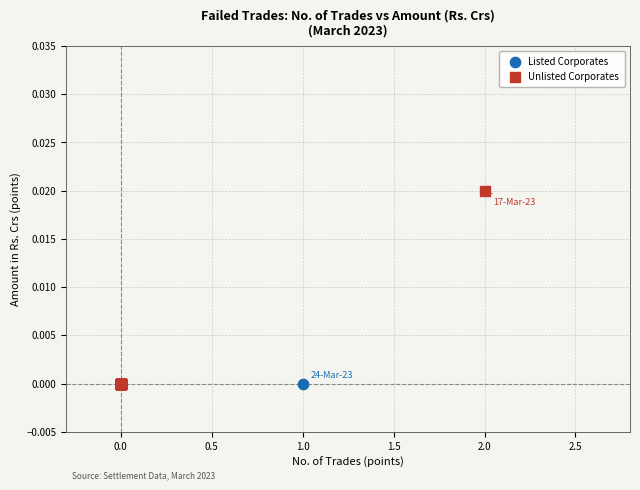

Which series reaches the maximum Y coordinate?

Unlisted Corporates